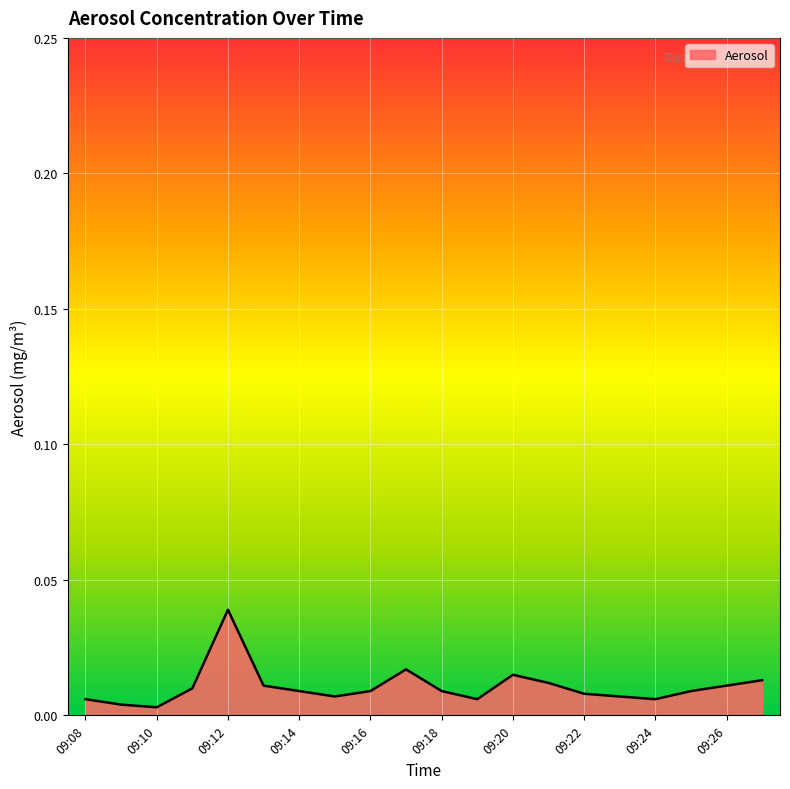

Reading left to right, what are all the values shown in this chart?

09:08=0.0	09:09=0.0	09:10=0.0	09:11=0.0	09:12=0.0	09:13=0.0	09:14=0.0	09:15=0.0	09:16=0.0	09:17=0.0	09:18=0.0	09:19=0.0	09:20=0.0	09:21=0.0	09:22=0.0	09:23=0.0	09:24=0.0	09:25=0.0	09:26=0.0	09:27=0.0